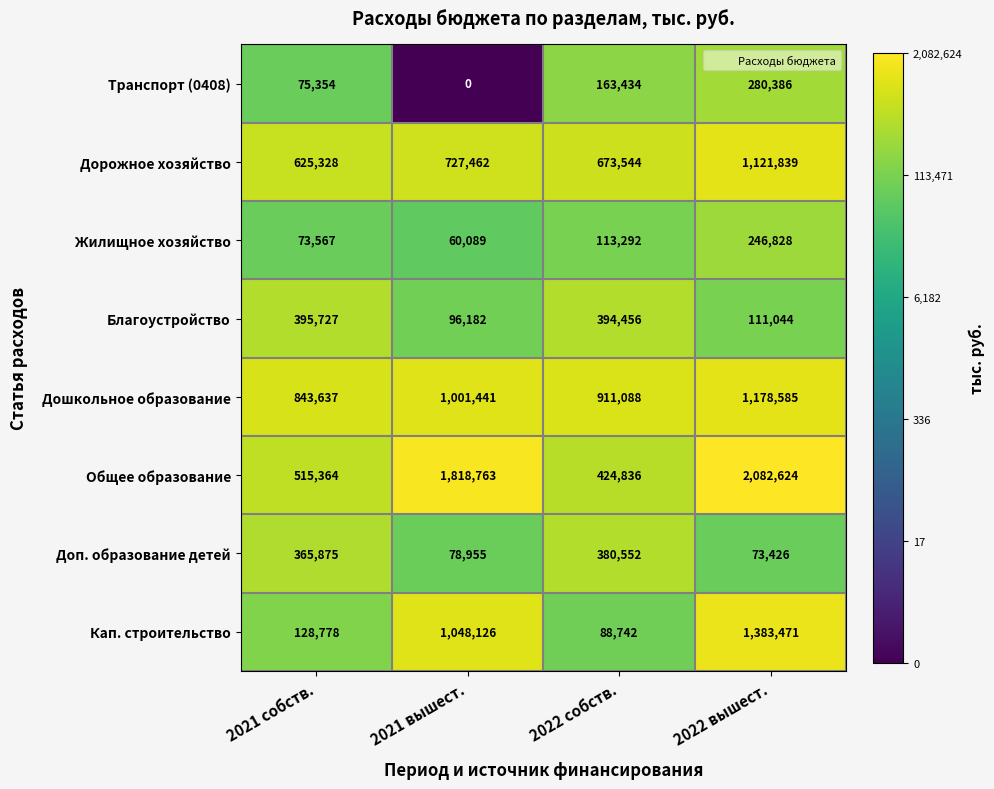

What is the difference between the second highest and second lowest values in the Транспорт (0408) series?

88080